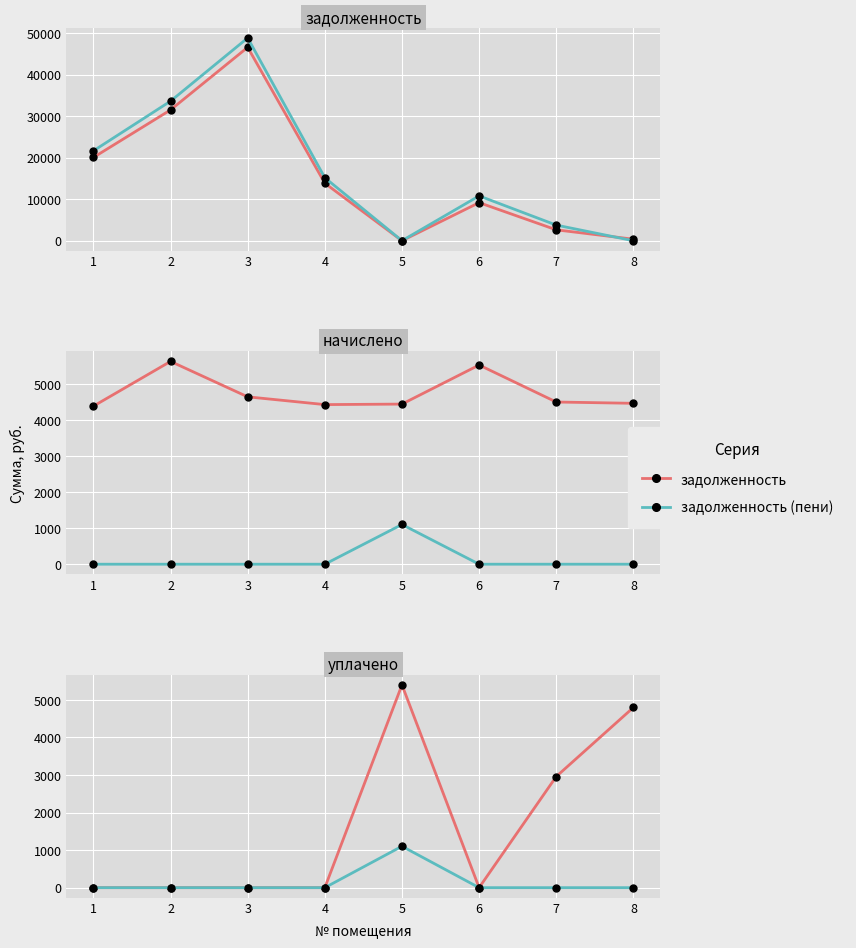

Is it true that аванс (переплата) equals 430.3 at 1?

False